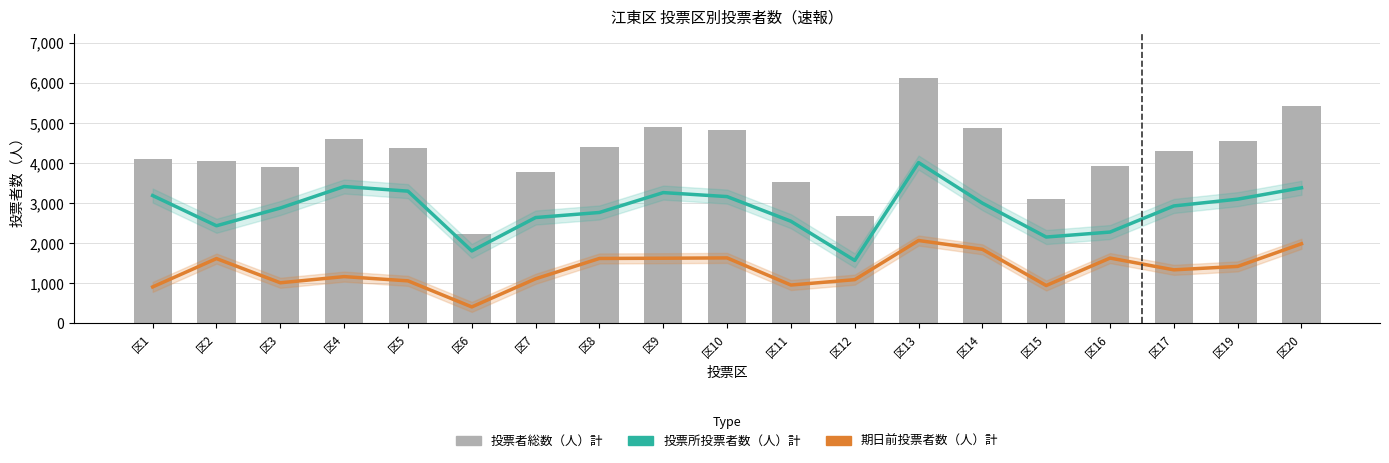

Reading left to right, list all the values displayed in this chart.

投票所投票者数（人）計: 3191	2437	2880	3417	3301	1809	2642	2769	3265	3165	2550	1572	4014	3002	2156	2280	2932	3101	3385
期日前投票者数（人）計: 911	1618	1014	1168	1062	412	1114	1621	1627	1635	958	1092	2069	1849	946	1631	1337	1423	1988
投票者総数（人）計: 4115	4063	3910	4602	4373	2234	3786	4404	4908	4822	3518	2676	6125	4868	3112	3923	4299	4542	5421